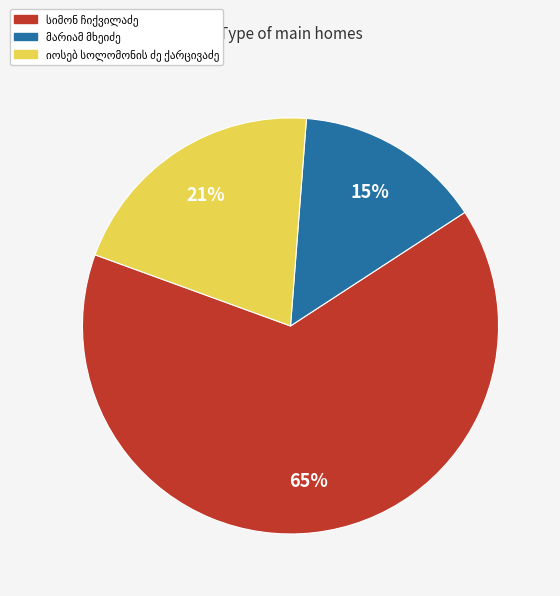

To the nearest percent, what is the difference between the largest and smallest slice percentages?

50%